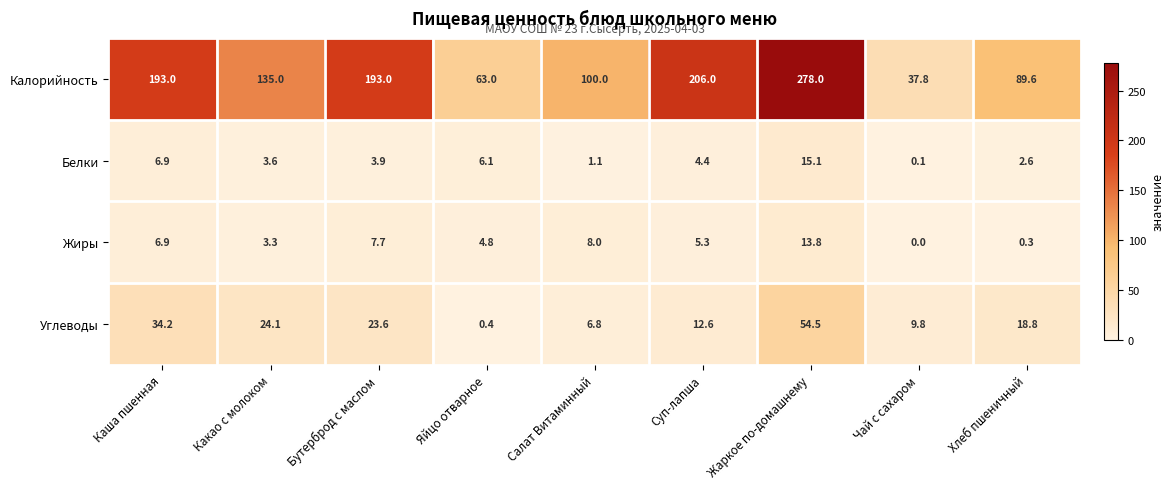

Which label corresponds to the largest value in the chart?

Жаркое по-домашнему